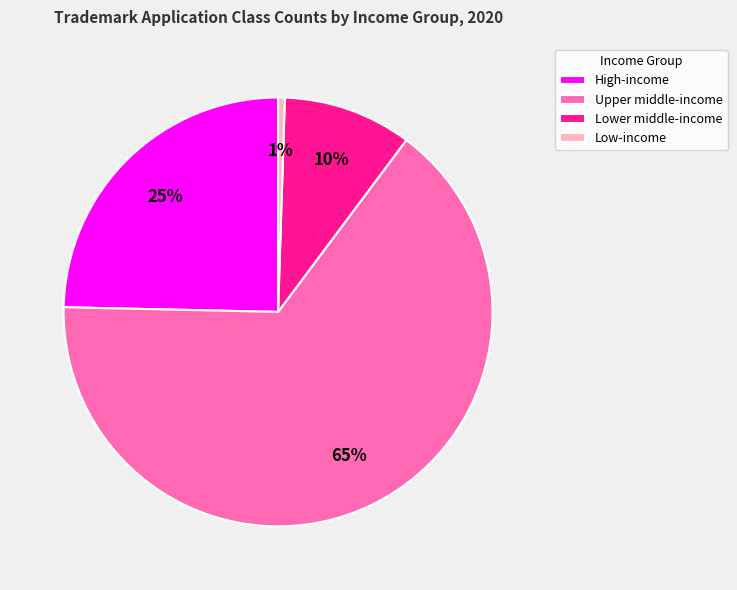

Do Lower middle-income and Upper middle-income together represent more than half of the pie?

Yes